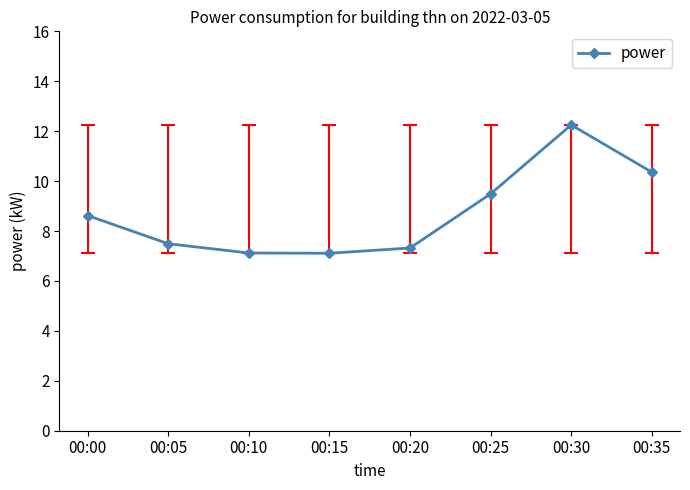

Which has a higher value, 00:00 or 00:15?

00:00